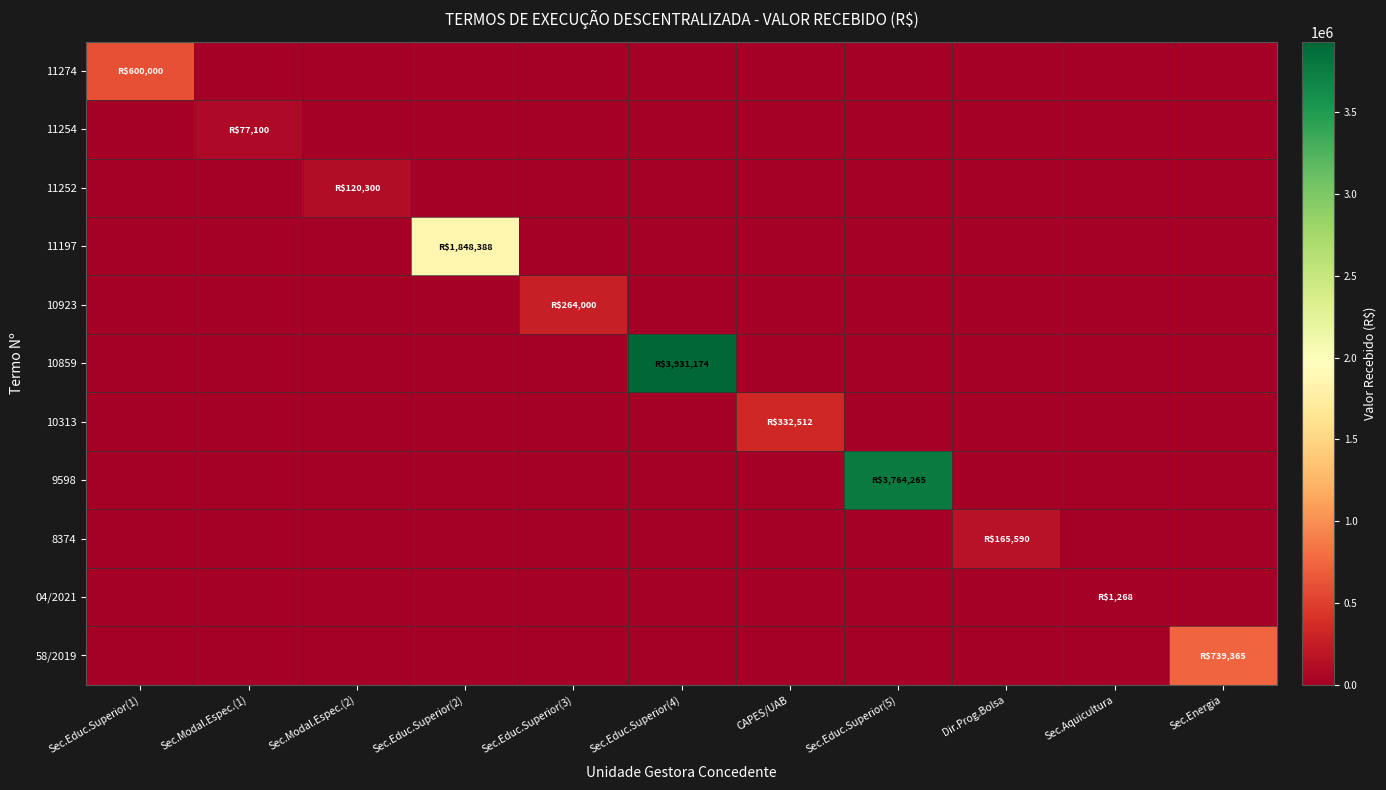

Reading right to left, what are all the values shown in this chart?

11274: Sec.Energia=0.0	Sec.Aquicultura=0.0	Dir.Prog.Bolsa=0.0	Sec.Educ.Superior(5)=0.0	CAPES/UAB=0.0	Sec.Educ.Superior(4)=0.0	Sec.Educ.Superior(3)=0.0	Sec.Educ.Superior(2)=0.0	Sec.Modal.Espec.(2)=0.0	Sec.Modal.Espec.(1)=0.0	Sec.Educ.Superior(1)=600000.0
11254: Sec.Energia=0.0	Sec.Aquicultura=0.0	Dir.Prog.Bolsa=0.0	Sec.Educ.Superior(5)=0.0	CAPES/UAB=0.0	Sec.Educ.Superior(4)=0.0	Sec.Educ.Superior(3)=0.0	Sec.Educ.Superior(2)=0.0	Sec.Modal.Espec.(2)=0.0	Sec.Modal.Espec.(1)=77100.0	Sec.Educ.Superior(1)=0.0
11252: Sec.Energia=0.0	Sec.Aquicultura=0.0	Dir.Prog.Bolsa=0.0	Sec.Educ.Superior(5)=0.0	CAPES/UAB=0.0	Sec.Educ.Superior(4)=0.0	Sec.Educ.Superior(3)=0.0	Sec.Educ.Superior(2)=0.0	Sec.Modal.Espec.(2)=120300.0	Sec.Modal.Espec.(1)=0.0	Sec.Educ.Superior(1)=0.0
11197: Sec.Energia=0.0	Sec.Aquicultura=0.0	Dir.Prog.Bolsa=0.0	Sec.Educ.Superior(5)=0.0	CAPES/UAB=0.0	Sec.Educ.Superior(4)=0.0	Sec.Educ.Superior(3)=0.0	Sec.Educ.Superior(2)=1848388.0	Sec.Modal.Espec.(2)=0.0	Sec.Modal.Espec.(1)=0.0	Sec.Educ.Superior(1)=0.0
10923: Sec.Energia=0.0	Sec.Aquicultura=0.0	Dir.Prog.Bolsa=0.0	Sec.Educ.Superior(5)=0.0	CAPES/UAB=0.0	Sec.Educ.Superior(4)=0.0	Sec.Educ.Superior(3)=264000.0	Sec.Educ.Superior(2)=0.0	Sec.Modal.Espec.(2)=0.0	Sec.Modal.Espec.(1)=0.0	Sec.Educ.Superior(1)=0.0
10859: Sec.Energia=0.0	Sec.Aquicultura=0.0	Dir.Prog.Bolsa=0.0	Sec.Educ.Superior(5)=0.0	CAPES/UAB=0.0	Sec.Educ.Superior(4)=3931174.4	Sec.Educ.Superior(3)=0.0	Sec.Educ.Superior(2)=0.0	Sec.Modal.Espec.(2)=0.0	Sec.Modal.Espec.(1)=0.0	Sec.Educ.Superior(1)=0.0
10313: Sec.Energia=0.0	Sec.Aquicultura=0.0	Dir.Prog.Bolsa=0.0	Sec.Educ.Superior(5)=0.0	CAPES/UAB=332512.0	Sec.Educ.Superior(4)=0.0	Sec.Educ.Superior(3)=0.0	Sec.Educ.Superior(2)=0.0	Sec.Modal.Espec.(2)=0.0	Sec.Modal.Espec.(1)=0.0	Sec.Educ.Superior(1)=0.0
9598: Sec.Energia=0.0	Sec.Aquicultura=0.0	Dir.Prog.Bolsa=0.0	Sec.Educ.Superior(5)=3764265.3	CAPES/UAB=0.0	Sec.Educ.Superior(4)=0.0	Sec.Educ.Superior(3)=0.0	Sec.Educ.Superior(2)=0.0	Sec.Modal.Espec.(2)=0.0	Sec.Modal.Espec.(1)=0.0	Sec.Educ.Superior(1)=0.0
8374: Sec.Energia=0.0	Sec.Aquicultura=0.0	Dir.Prog.Bolsa=165590.0	Sec.Educ.Superior(5)=0.0	CAPES/UAB=0.0	Sec.Educ.Superior(4)=0.0	Sec.Educ.Superior(3)=0.0	Sec.Educ.Superior(2)=0.0	Sec.Modal.Espec.(2)=0.0	Sec.Modal.Espec.(1)=0.0	Sec.Educ.Superior(1)=0.0
04/2021: Sec.Energia=0.0	Sec.Aquicultura=1267.7	Dir.Prog.Bolsa=0.0	Sec.Educ.Superior(5)=0.0	CAPES/UAB=0.0	Sec.Educ.Superior(4)=0.0	Sec.Educ.Superior(3)=0.0	Sec.Educ.Superior(2)=0.0	Sec.Modal.Espec.(2)=0.0	Sec.Modal.Espec.(1)=0.0	Sec.Educ.Superior(1)=0.0
58/2019: Sec.Energia=739365.2	Sec.Aquicultura=0.0	Dir.Prog.Bolsa=0.0	Sec.Educ.Superior(5)=0.0	CAPES/UAB=0.0	Sec.Educ.Superior(4)=0.0	Sec.Educ.Superior(3)=0.0	Sec.Educ.Superior(2)=0.0	Sec.Modal.Espec.(2)=0.0	Sec.Modal.Espec.(1)=0.0	Sec.Educ.Superior(1)=0.0